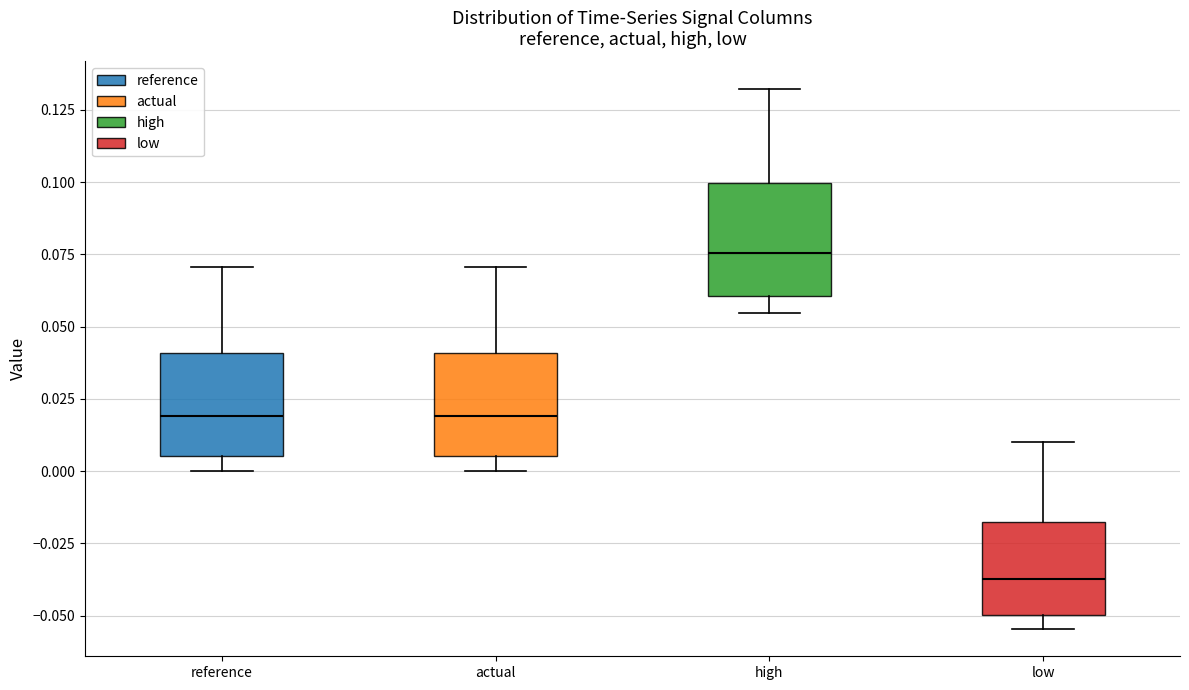

Reading left to right, read every box against the y-axis: the position of its median line, the range the box covers, and the ends of its whiskers. The values are not printed on the chart, so give them approximately, as read against the axis.

reference: median 0.020, box 0.005 to 0.040, whiskers 0.000 to 0.070
actual: median 0.020, box 0.005 to 0.040, whiskers 0.000 to 0.070
high: median 0.075, box 0.060 to 0.100, whiskers 0.055 to 0.130
low: median -0.035, box -0.050 to -0.015, whiskers -0.055 to 0.010